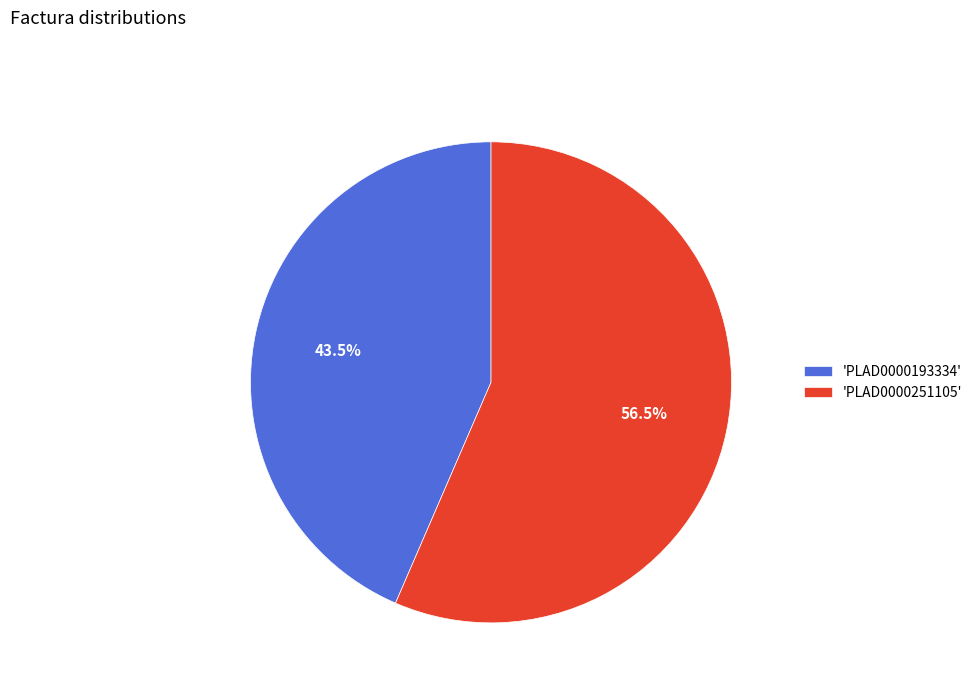

Approximately how many times larger is the value at 'PLAD0000193334' compared to 'PLAD0000251105'?

0.8